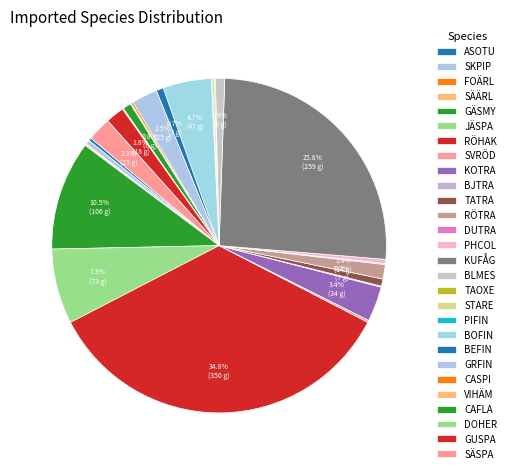

Which slice is the smallest?

FOÄRL